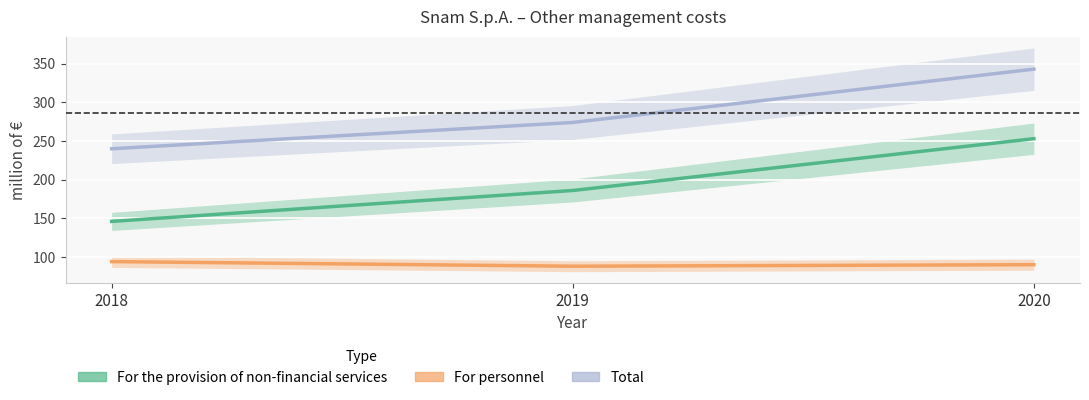

Count the number of categories in the chart.

3